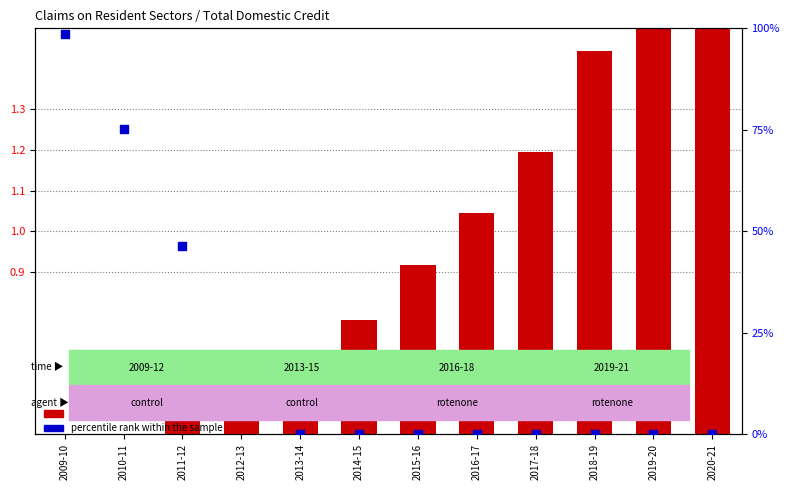

At how many categories does at least one series exceed 89?

1